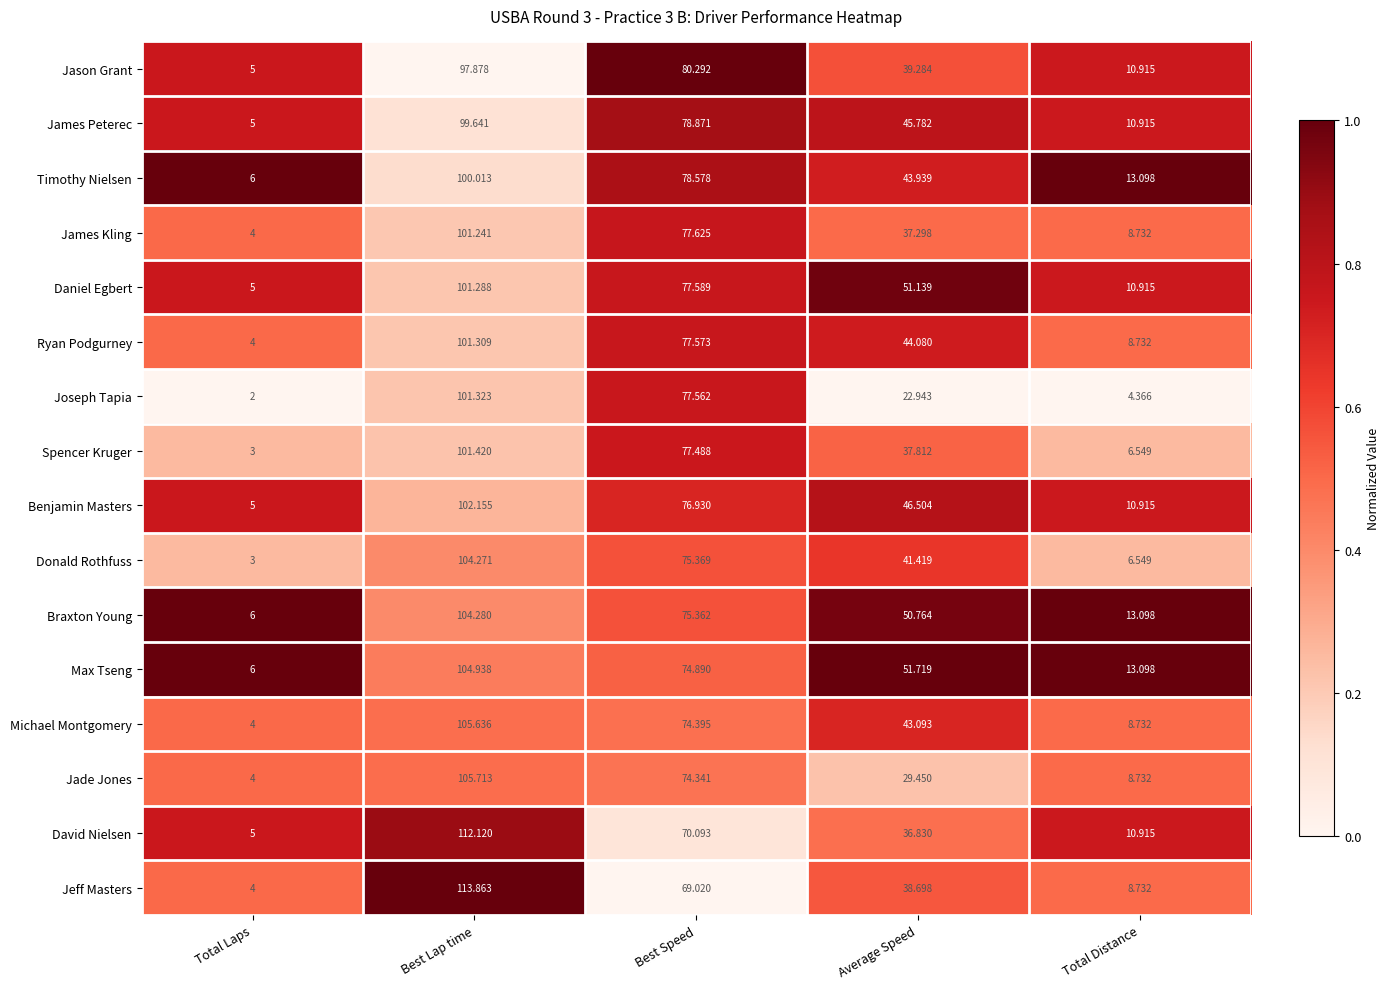

At which category is the sum across all series the highest?

Best Lap time